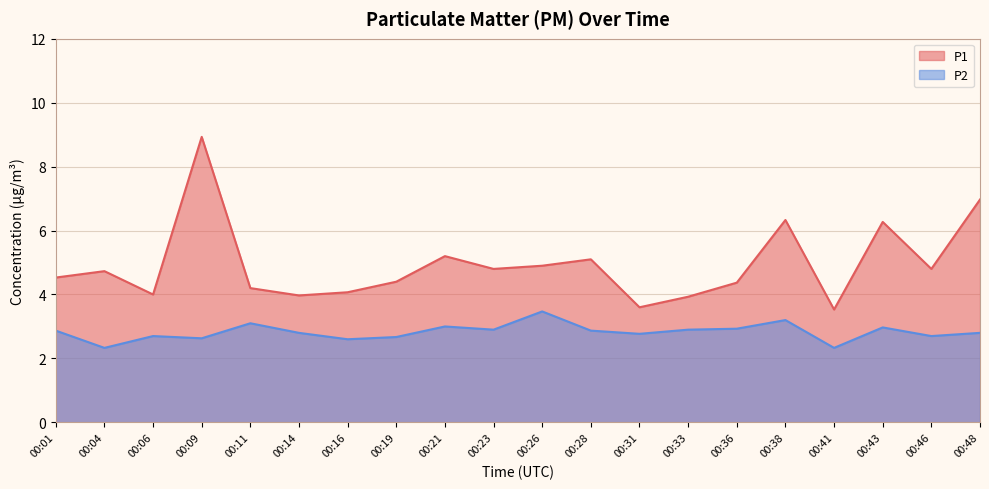

Read the P2 value at 00:06.

2.7